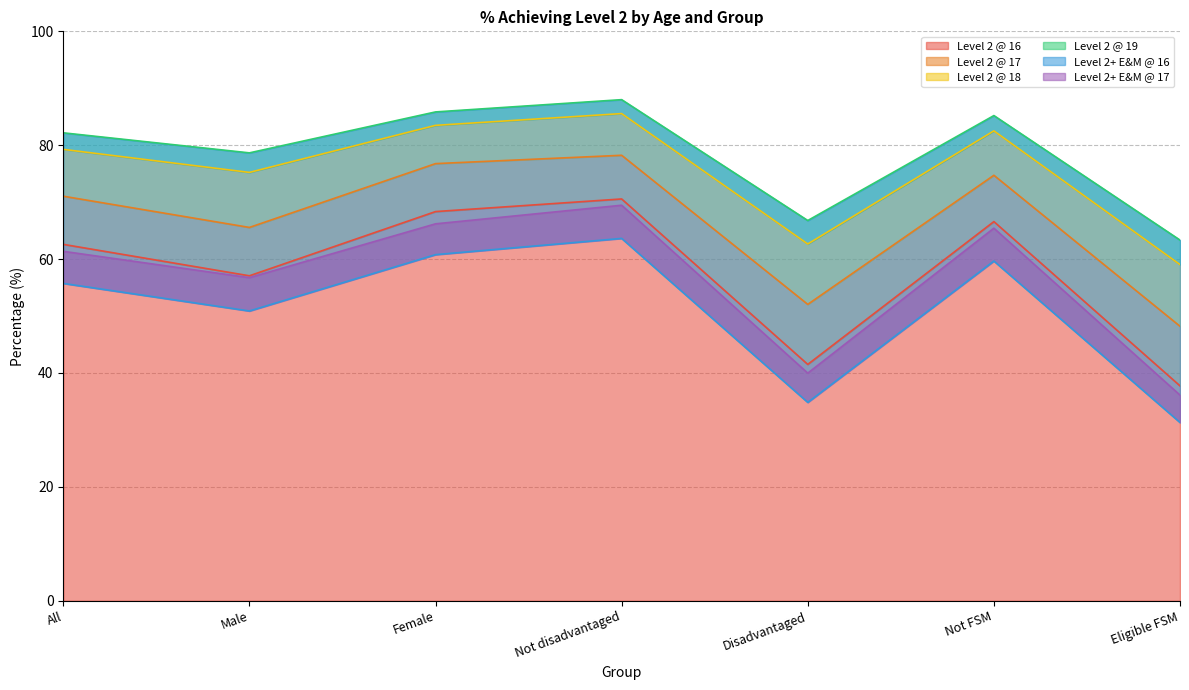

The Level 2 @ 16 series shows 37.7 at Eligible FSM. True or false?

True